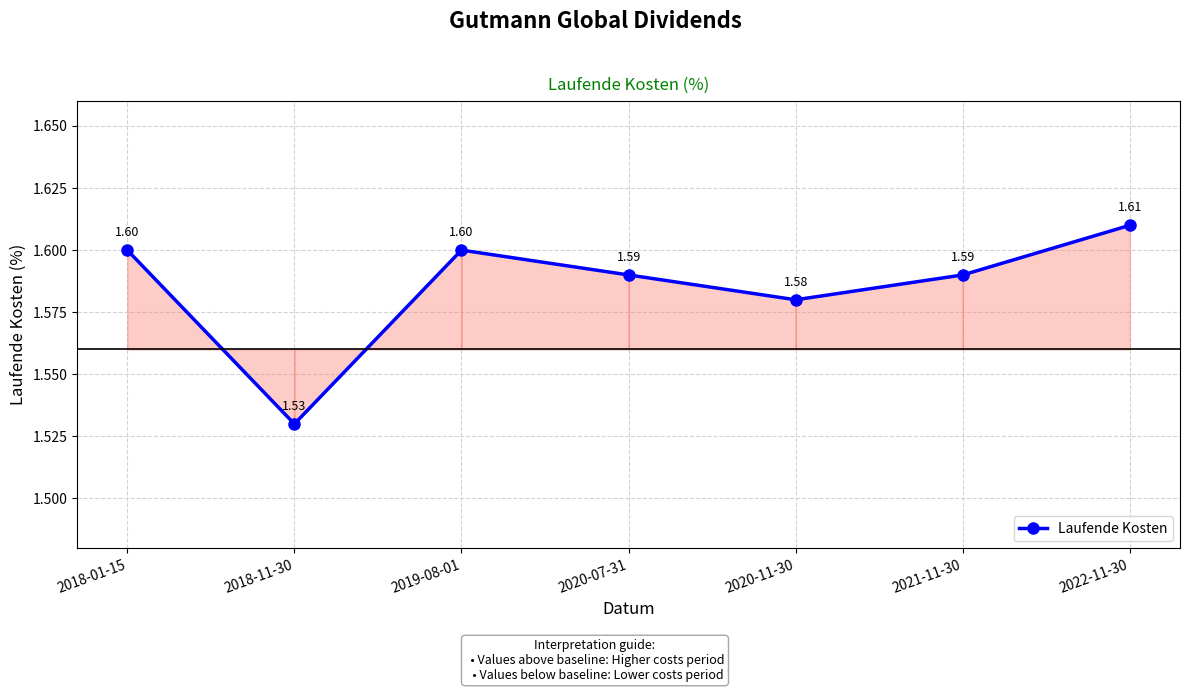

What is the sum of the values at 2020-07-31 and 2021-11-30?

3.2